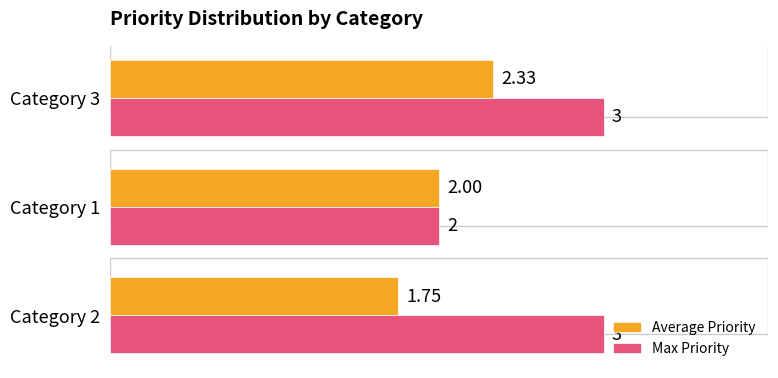

What is the sum of the Max Priority values at Category 2 and Category 3?

6.0